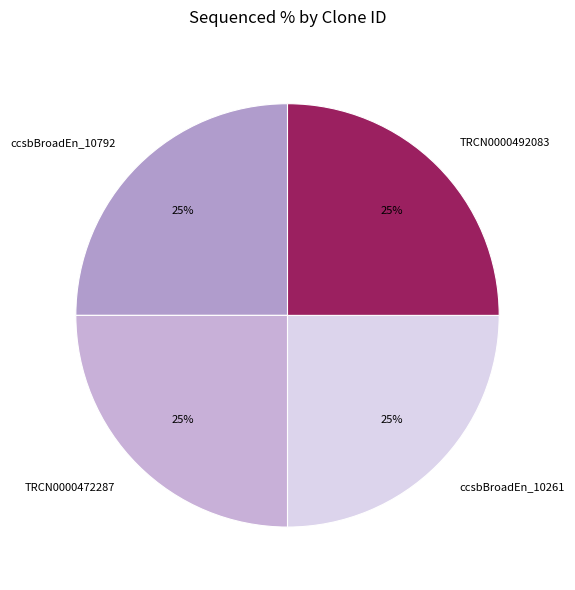

Does any single category account for the majority?

No